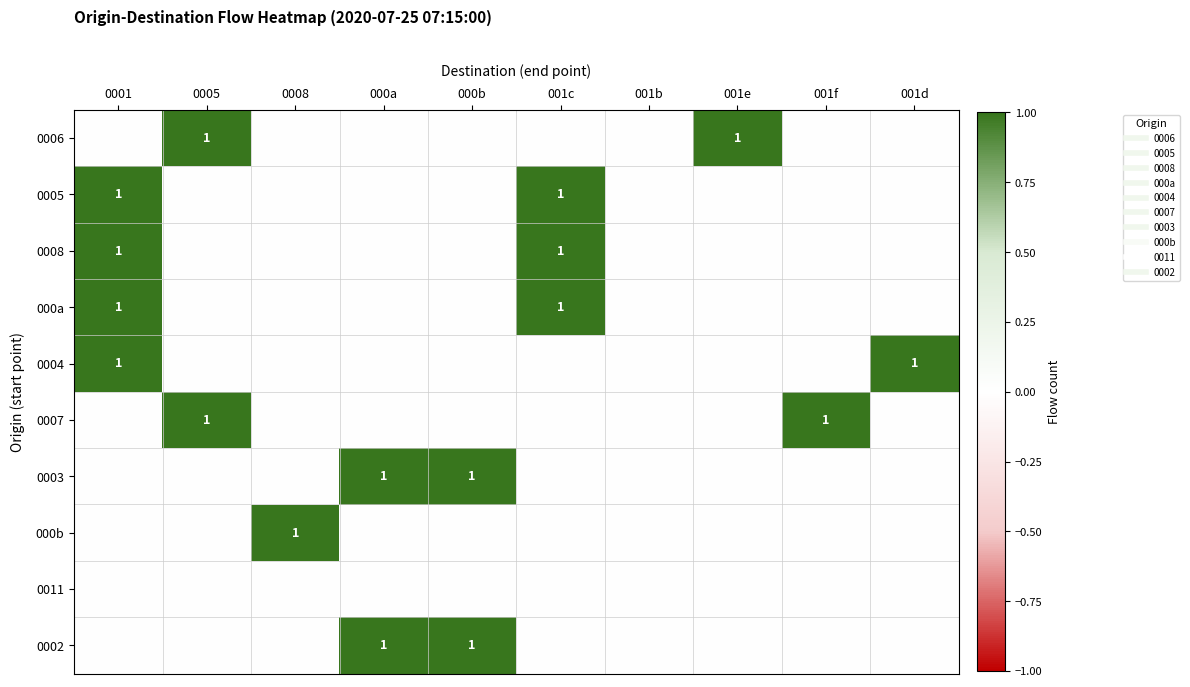

True or false: 0002 has a value of 0 at 001e.

True